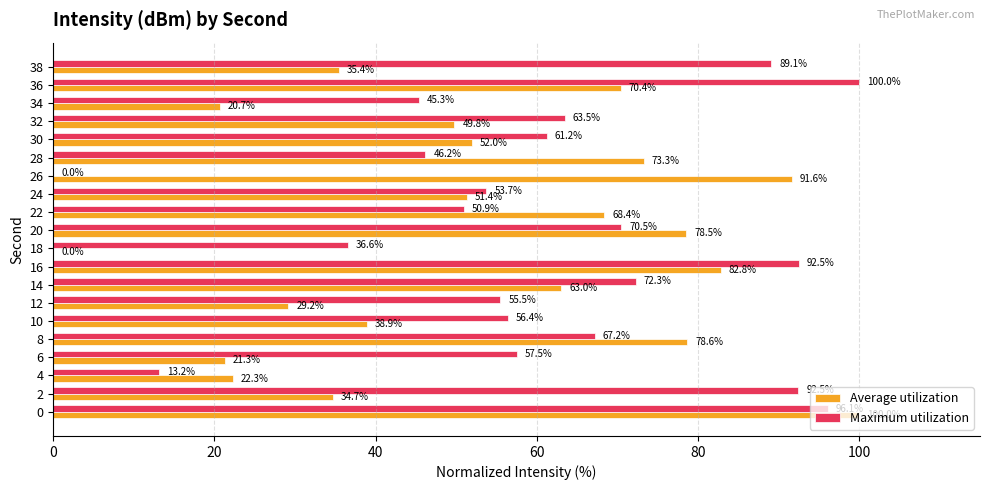

True or false: Maximum utilization has a value of 80.3 at 12.

False